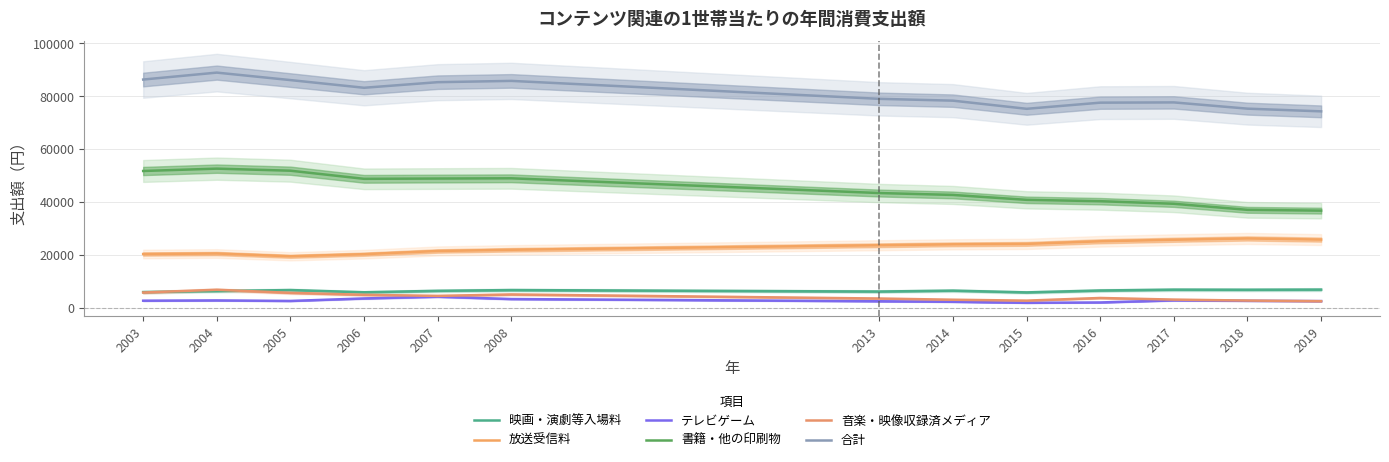

Which has a higher value, 2006 or 2015?

2006